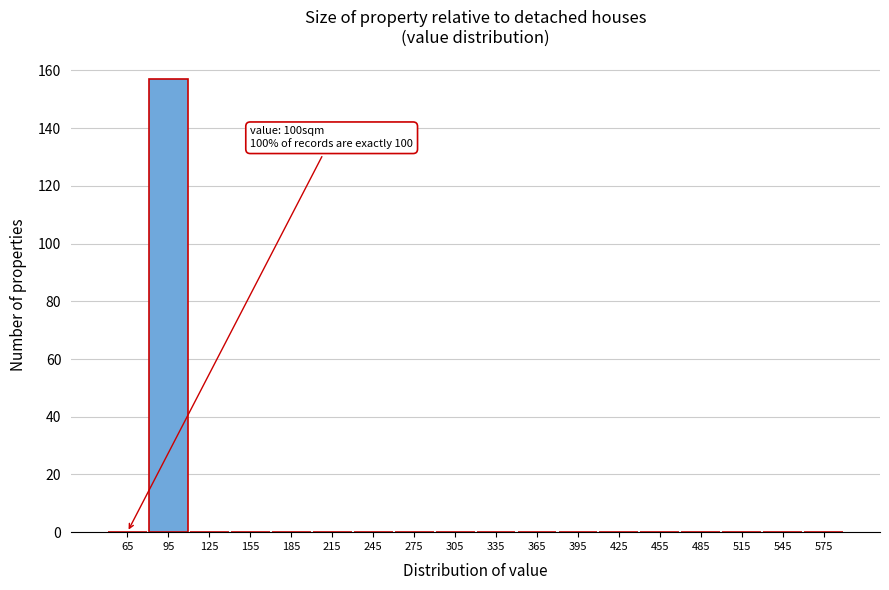

Reading right to left, list all the values displayed in this chart.

575=0	545=0	515=0	485=0	455=0	425=0	395=0	365=0	335=0	305=0	275=0	245=0	215=0	185=0	155=0	125=0	95=157	65=0